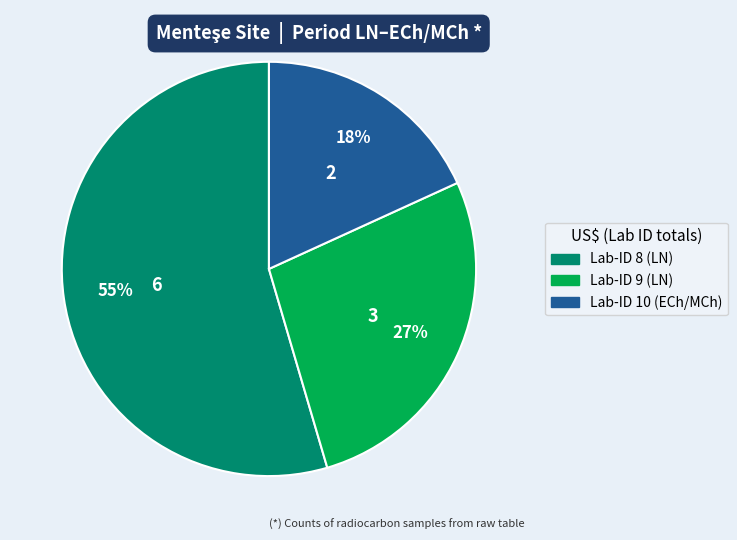

To the nearest percent, what is the average slice percentage?

33%